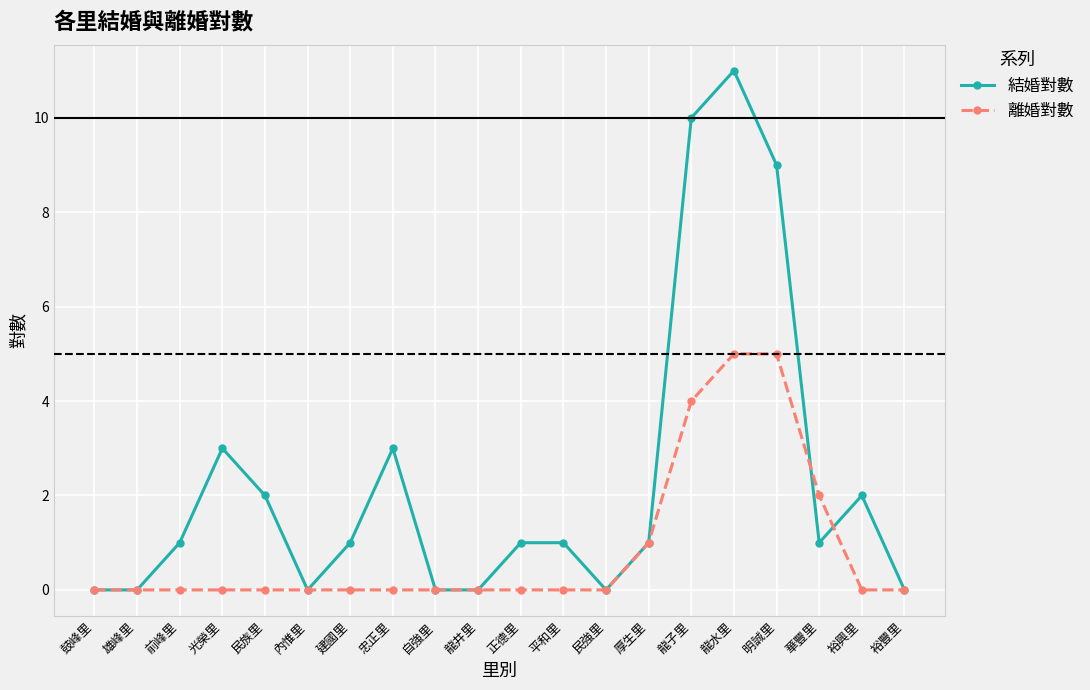

List the series in order of their peak value, lowest first.

離婚對數, 結婚對數